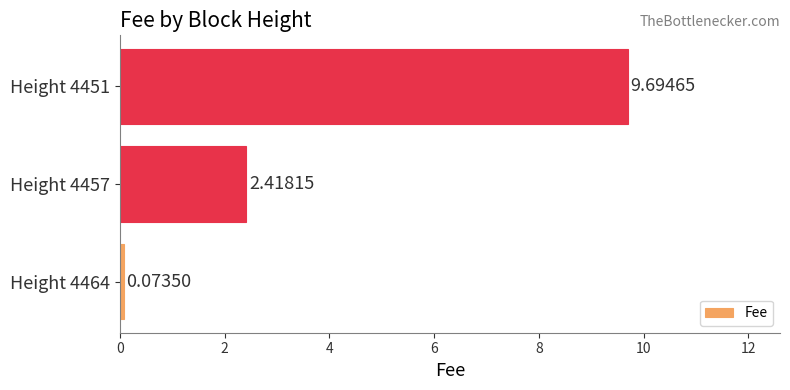

What is the difference between the values at Height 4464 and Height 4457?

2.3